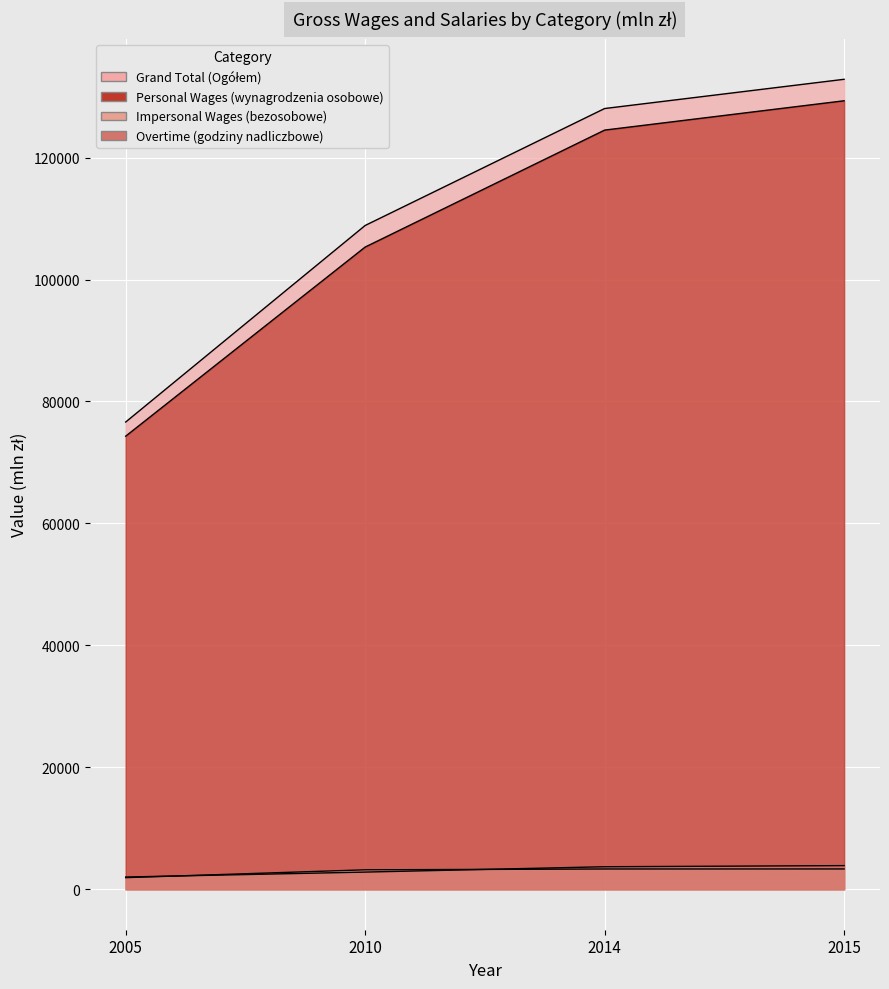

What is the average value of the Impersonal Wages (bezosobowe) series?

2931.7